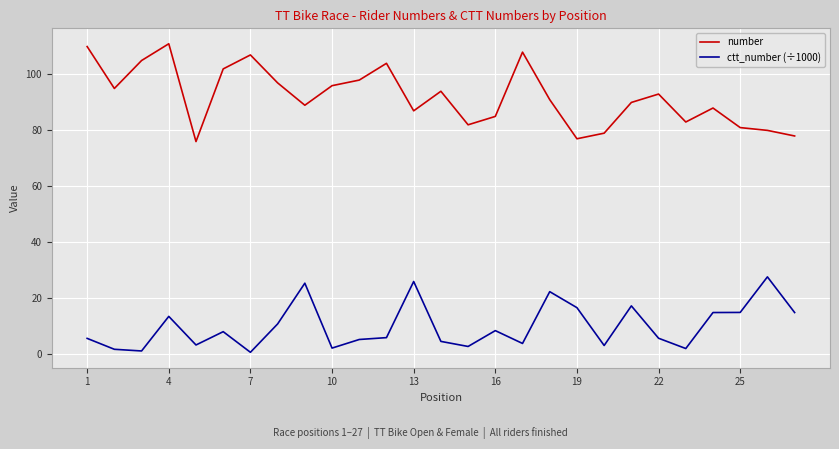

True or false: ctt_number (÷1000) and number intersect in this chart.

False